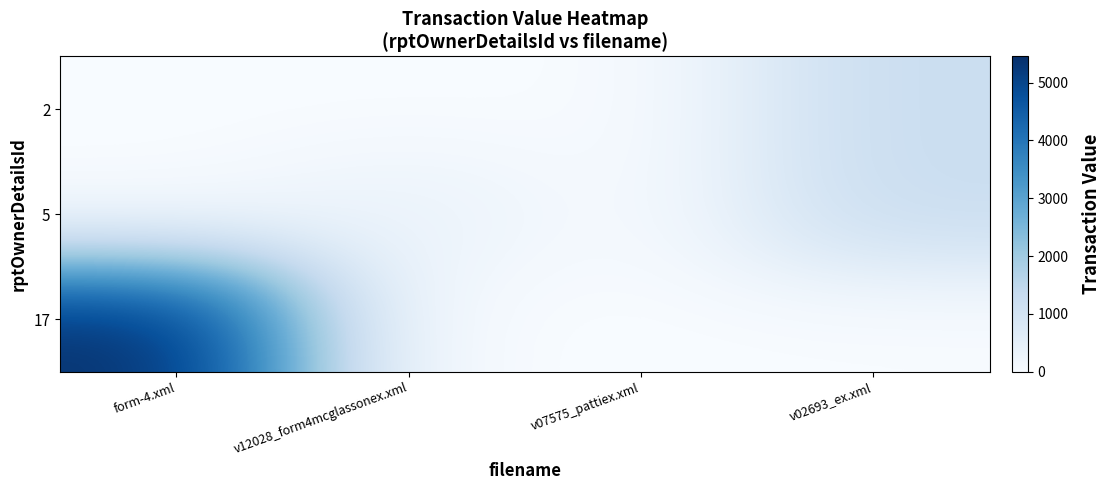

Reading left to right, what are all the values shown in this chart?

17: form-4.xml=5450	v12028_form4mcglassonex.xml=0	v07575_pattiex.xml=0	v02693_ex.xml=0
5: form-4.xml=0	v12028_form4mcglassonex.xml=400	v07575_pattiex.xml=0	v02693_ex.xml=1250
2: form-4.xml=0	v12028_form4mcglassonex.xml=0	v07575_pattiex.xml=0	v02693_ex.xml=1250